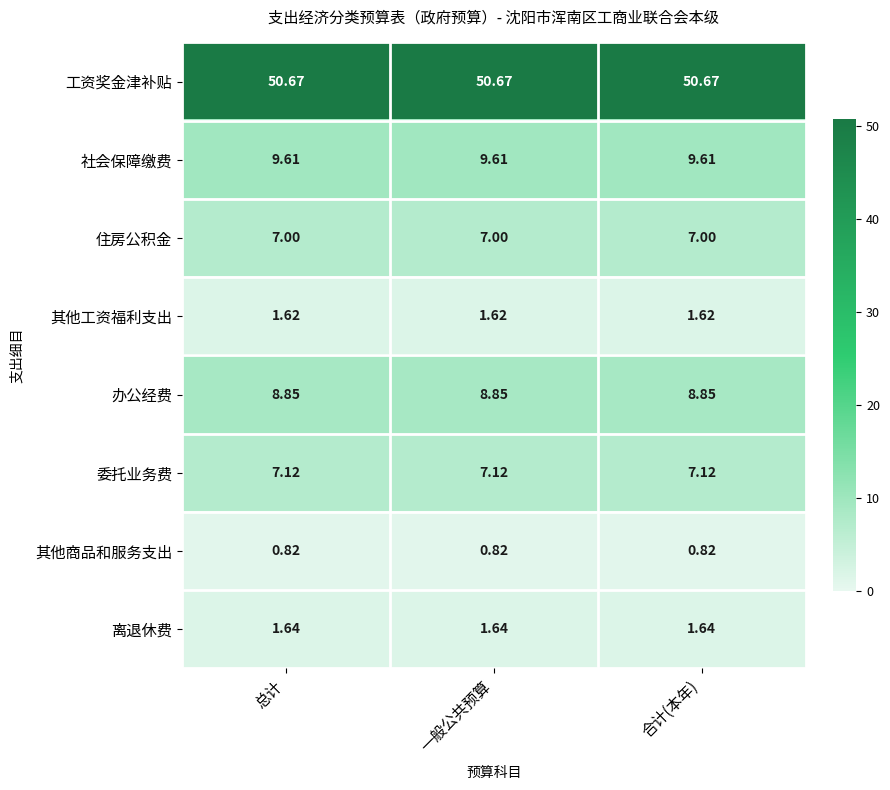

Which series has the largest total across all categories?

工资奖金津补贴